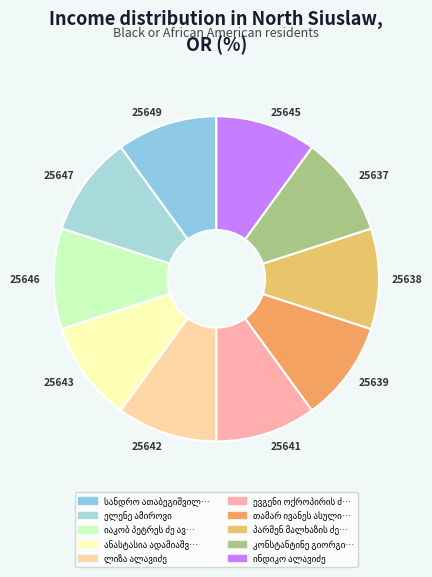

Does 25649 account for over 50% of the chart?

No